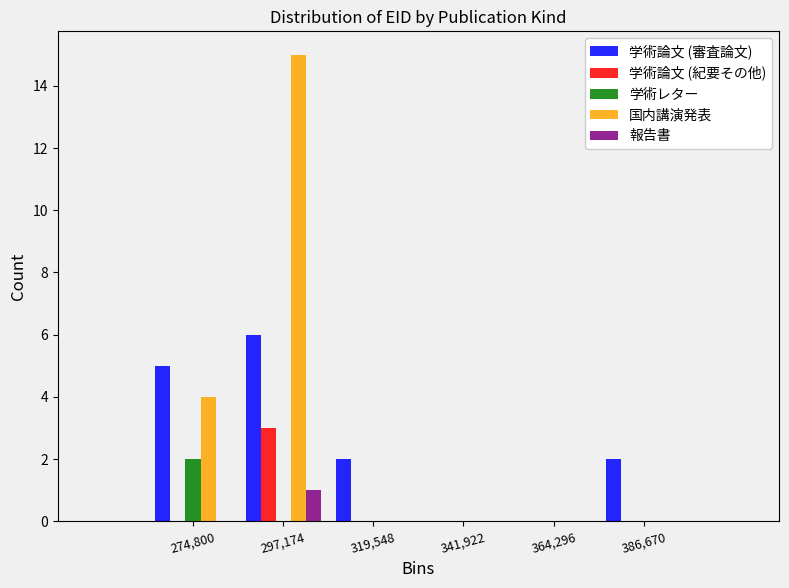

What is the height of the 学術論文 (紀要その他) bar covering 285000 to 310000 on the x-axis? Neither the bar edges nor the heights are printed on the chart, so give them approximately, as read against the axes.

3